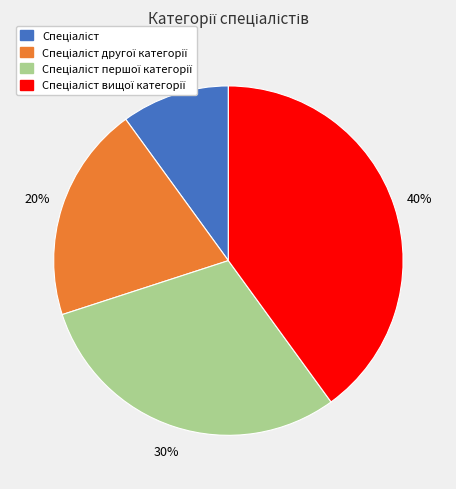

To the nearest percent, what is the difference between the largest and smallest slice percentages?

30%